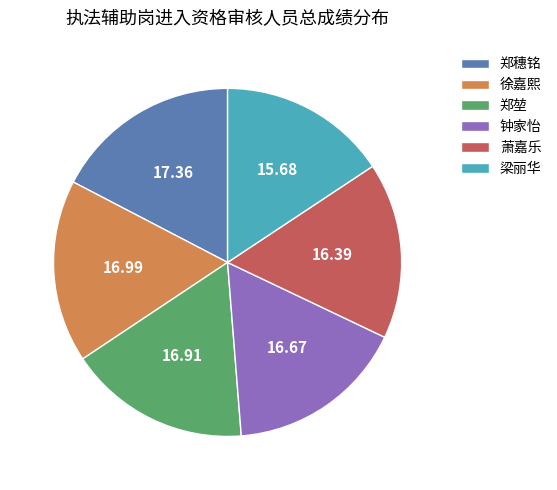

Is the sum of 钟家怡 and 徐嘉熙 greater than half?

No